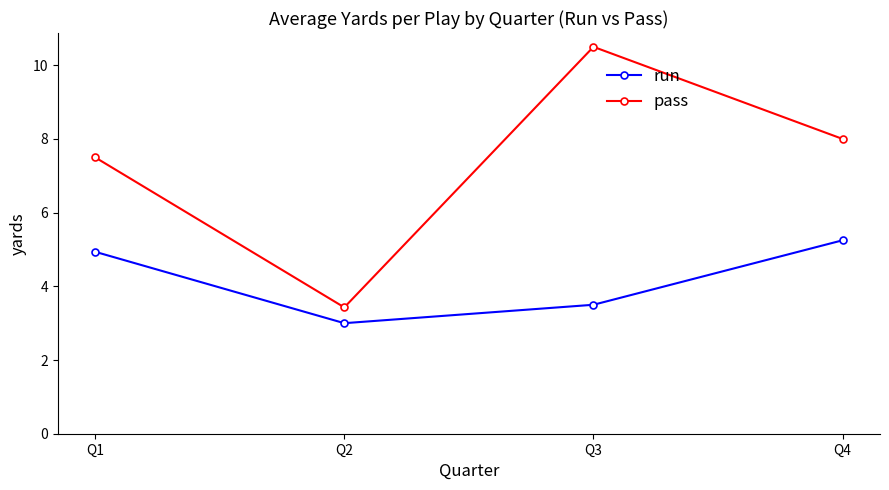

True or false: pass and run cross at least once.

False